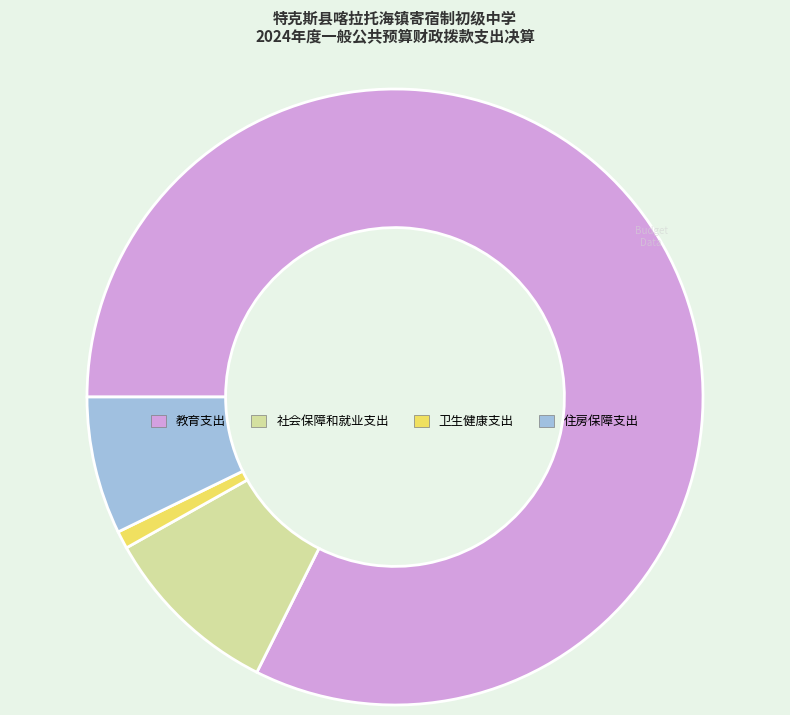

Between 社会保障和就业支出 and 教育支出, which is larger?

教育支出